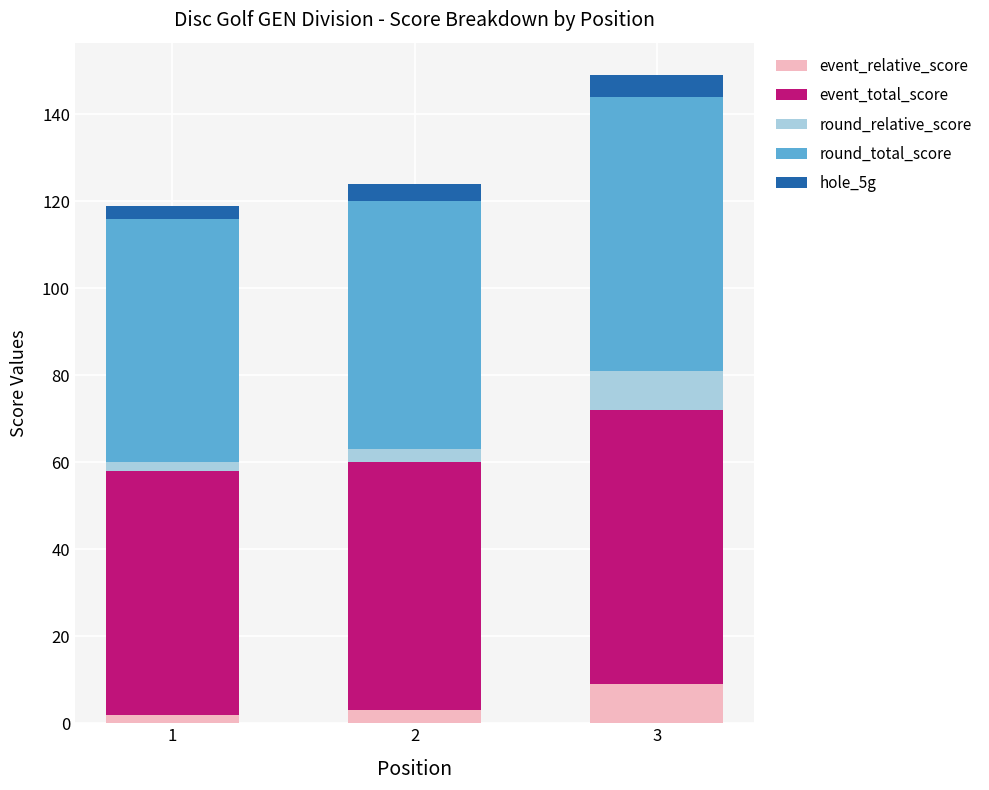

At which category is the sum across all series the highest?

3